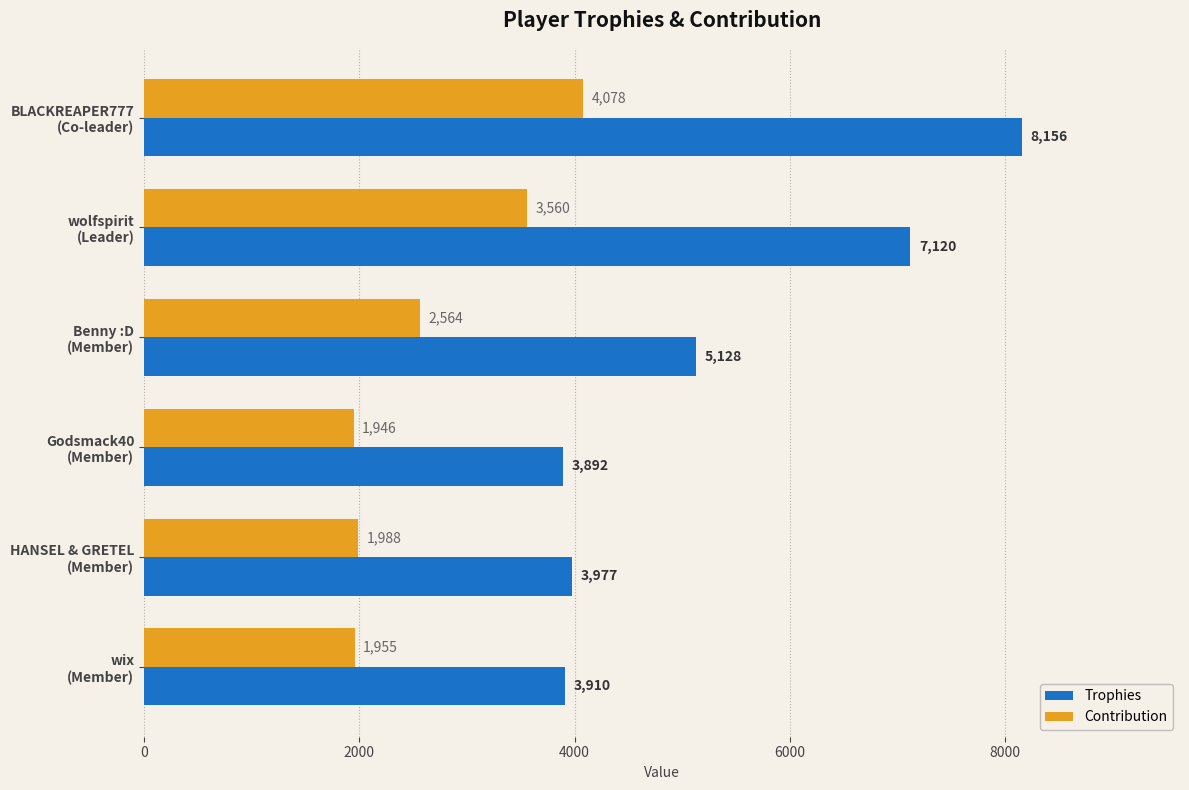

Where is Contribution nearest to the value 3012?

Benny :D
(Member)